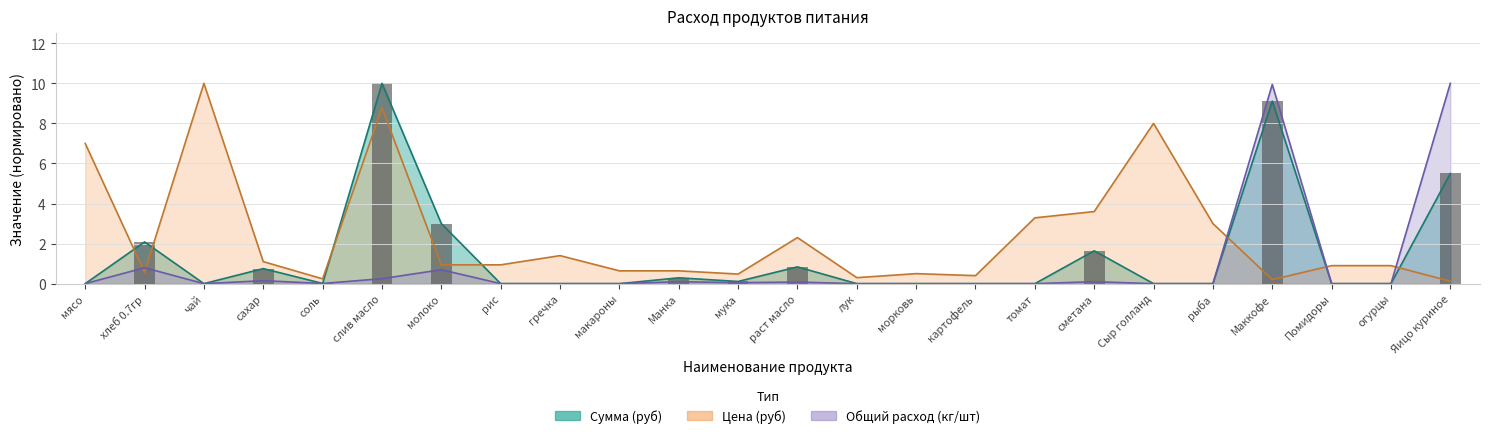

What is the label of the 17th bar from the left?

томат